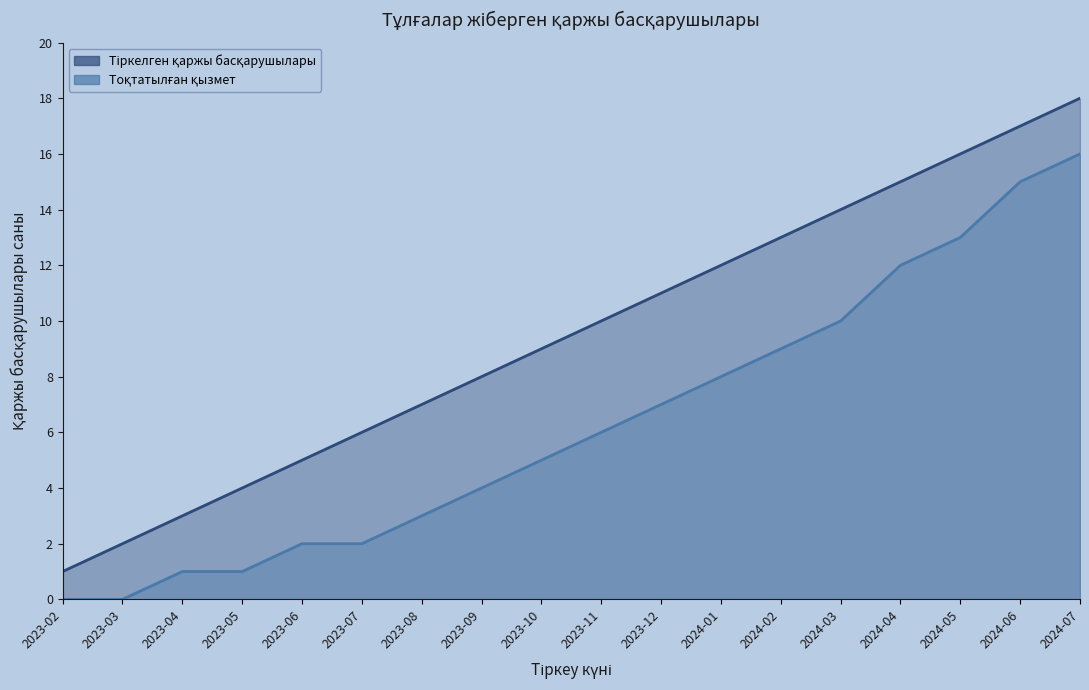

List the series in order of their overall mean, highest first.

Тіркелген қаржы басқарушылары, Тоқтатылған қызмет